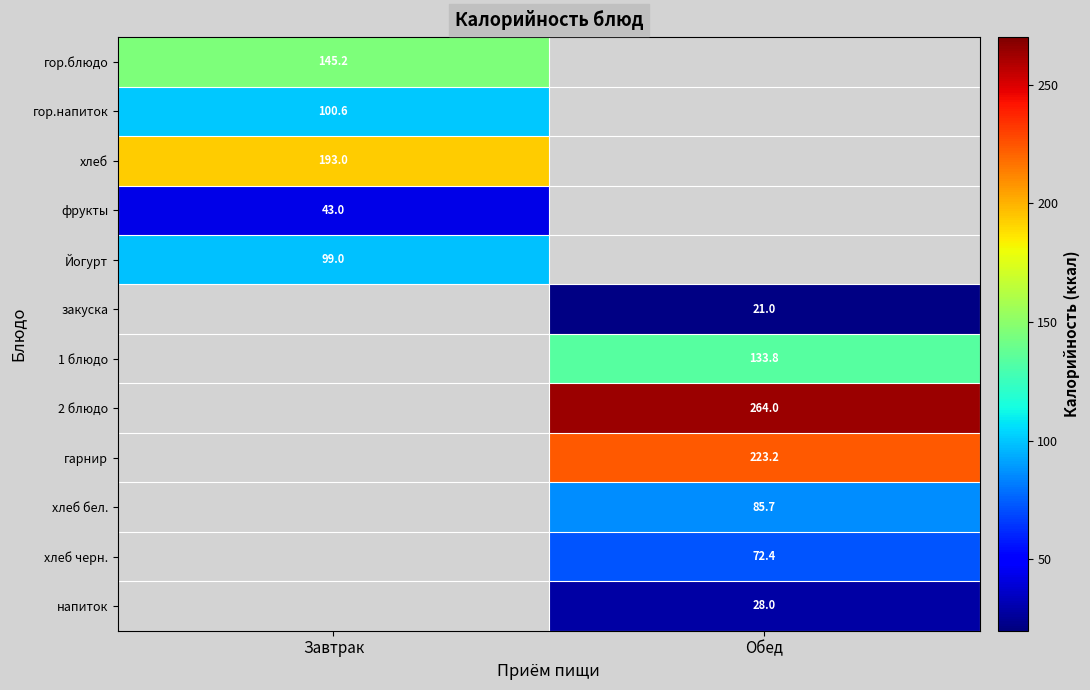

Is it true that хлеб equals 193.0 at Завтрак?

True